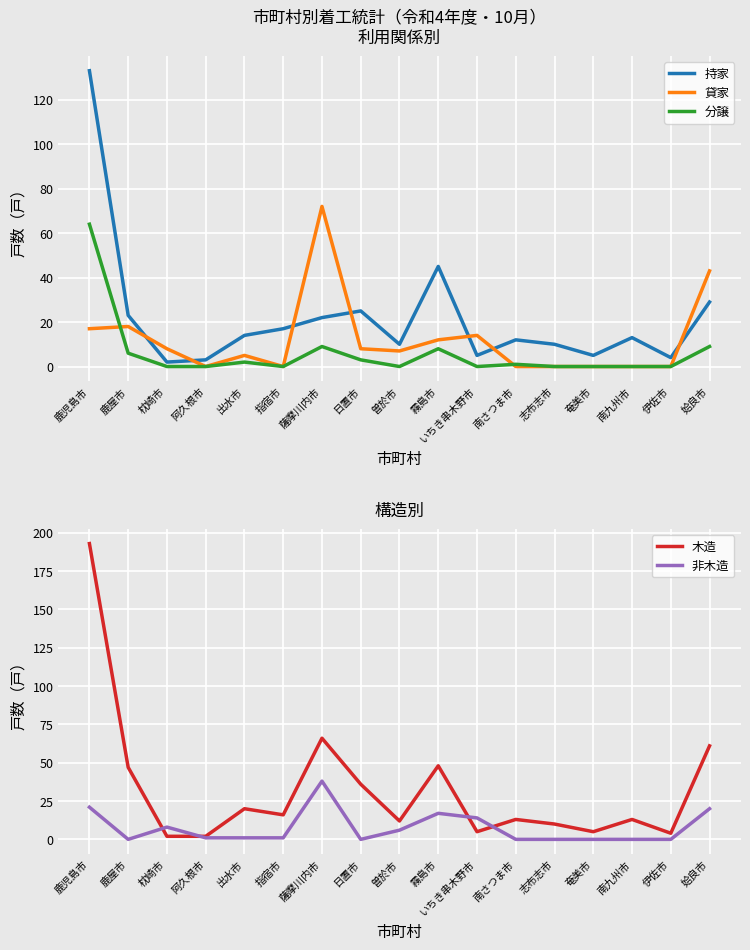

How many times do 木造 and 持家 cross each other?

3